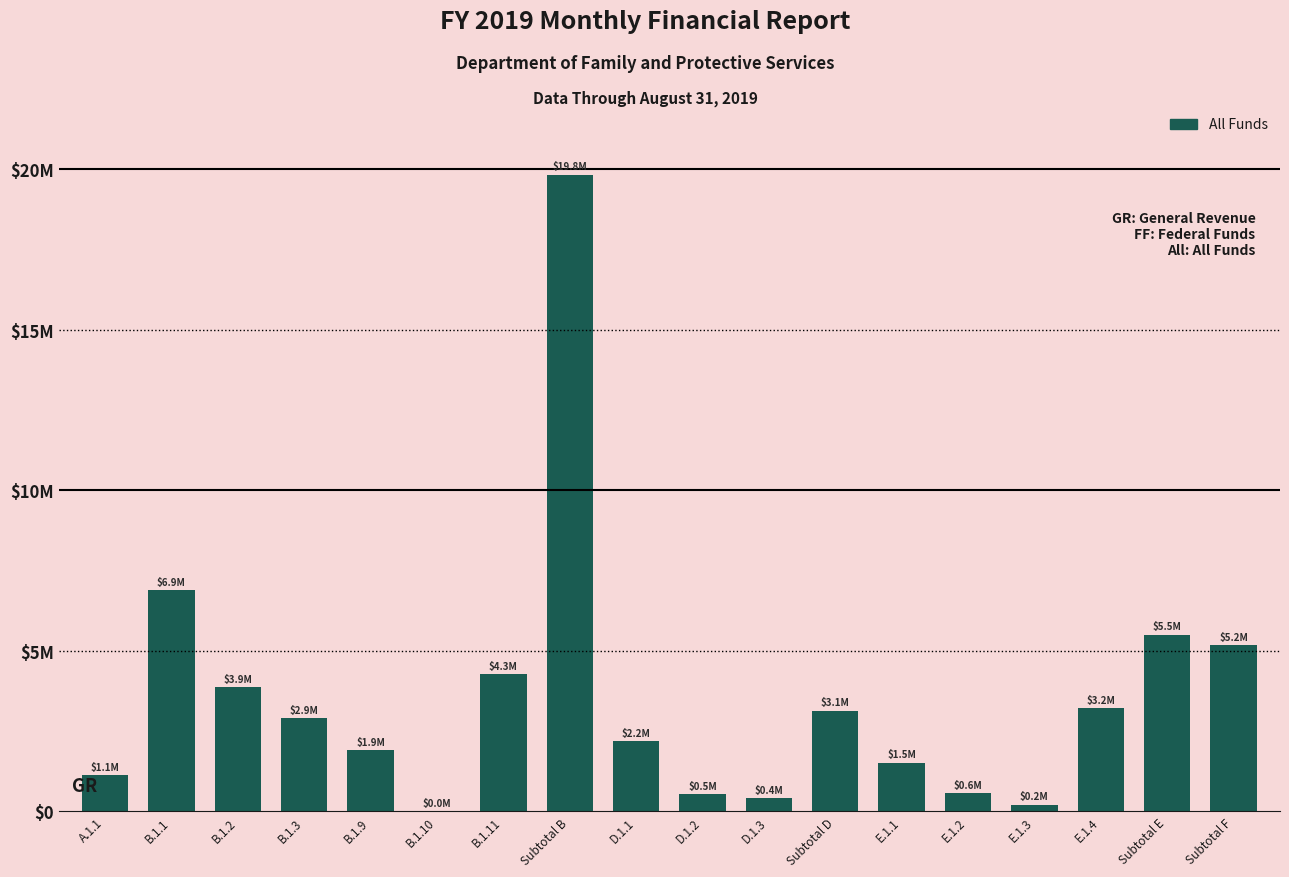

Reading left to right, what are all the values shown in this chart?

1124826	6881093	3871030	2891242	1897494	6644	4284878	19832381	2187370	536993	414374	3138737	1516246	571707	206393	3211271	5505617	5167338